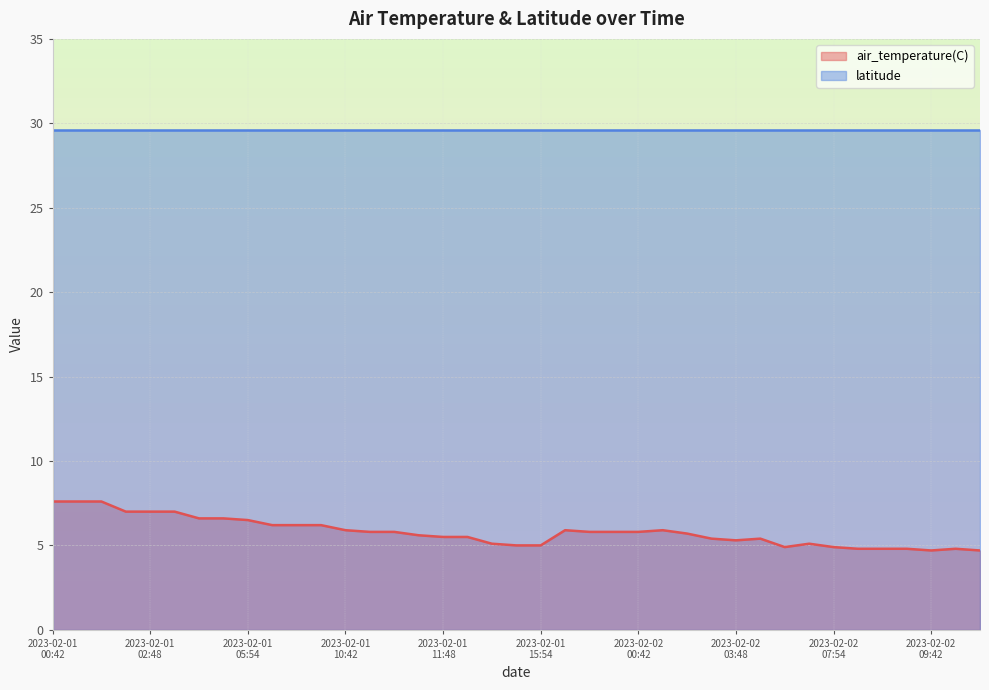

List the series in order of their peak value, lowest first.

air_temperature(C), latitude